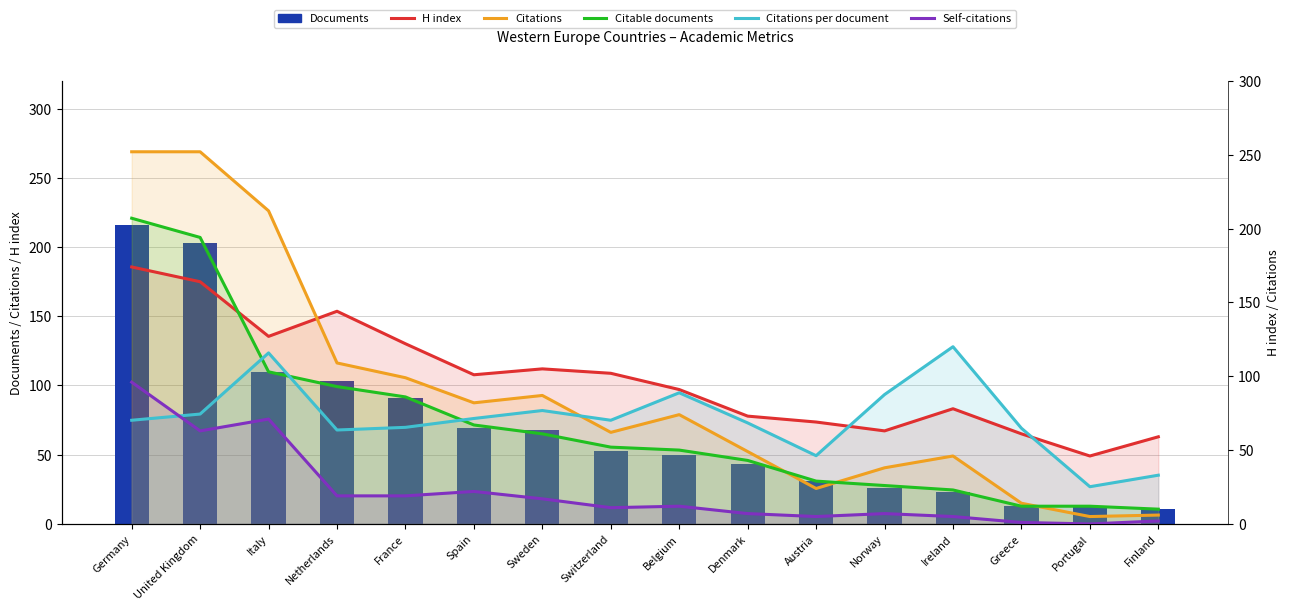

Between Netherlands and Sweden, which is larger?

Netherlands